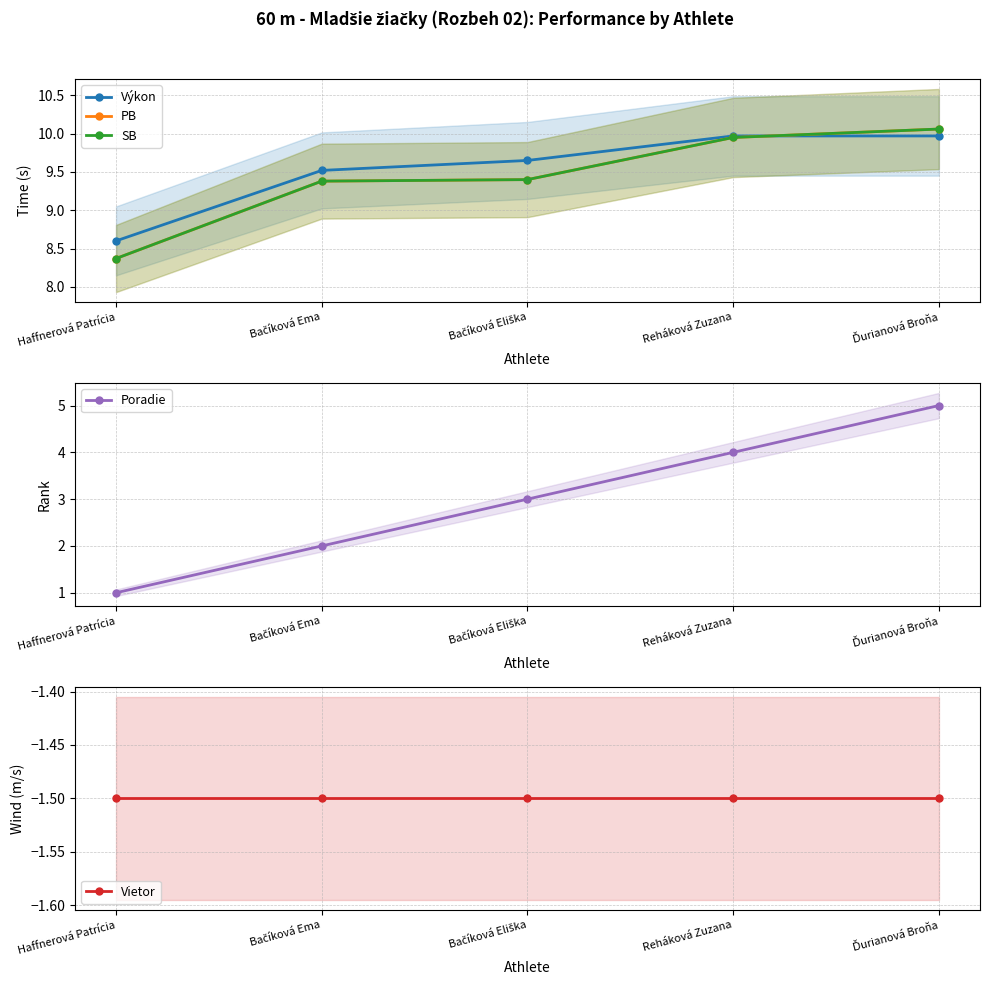

Which category has the highest value across all series?

Ďurianová Broňa